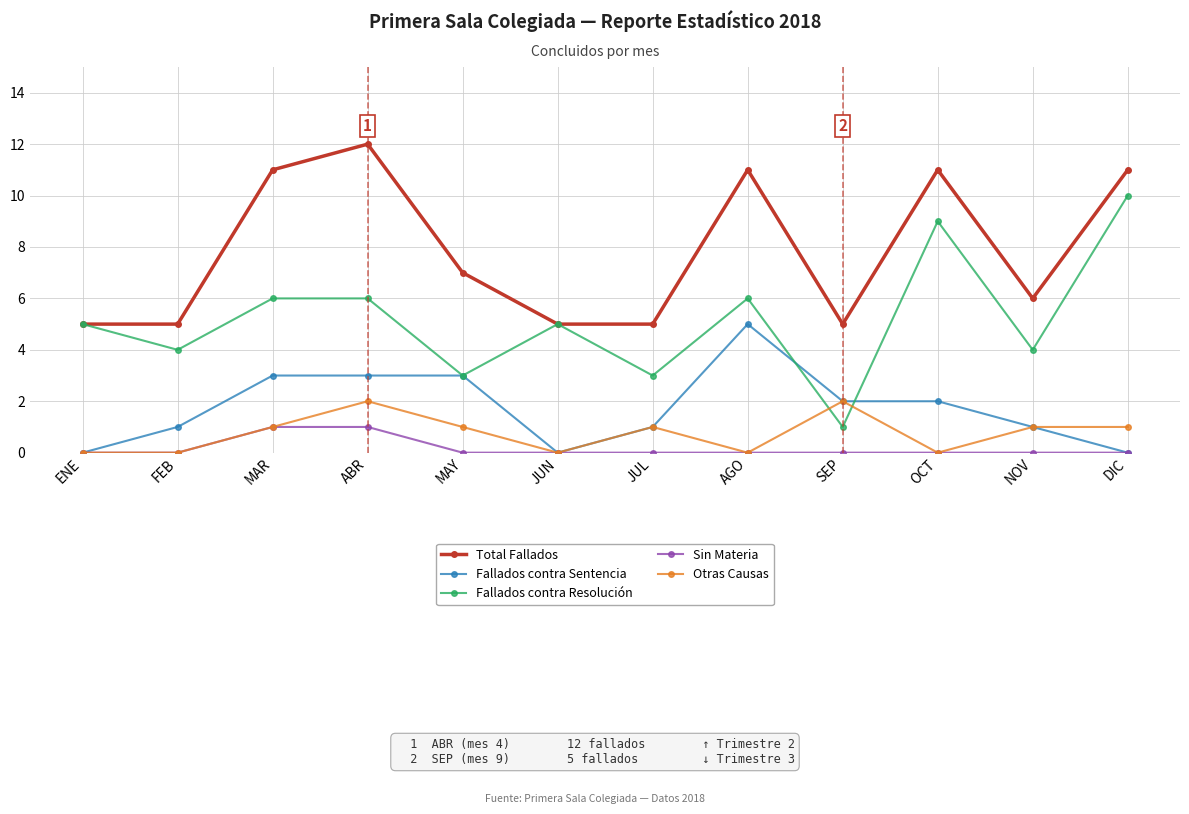

What is the sum of all Sin Materia values?

2